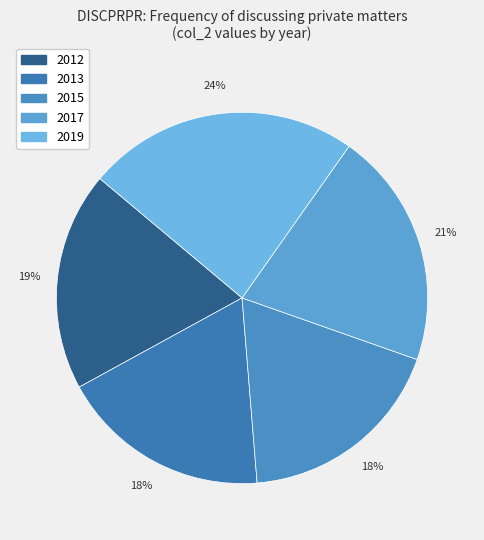

What portion of the pie excludes 2015?

81.7%